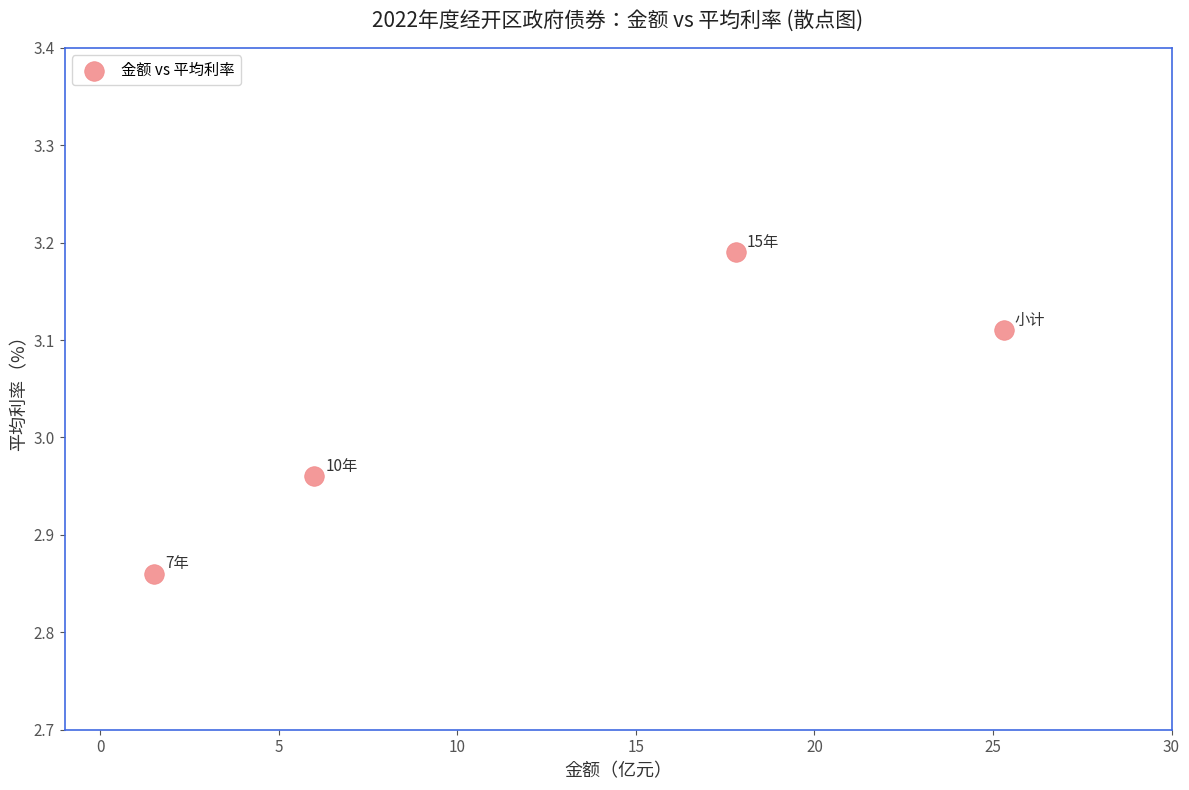

What is the range of X values (max minus min)?

23.8